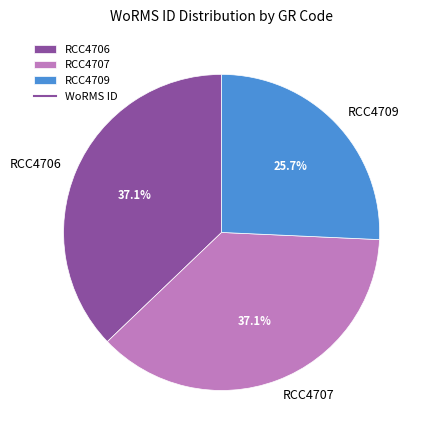

Is it true that RCC4709 is 26% of the pie?

True